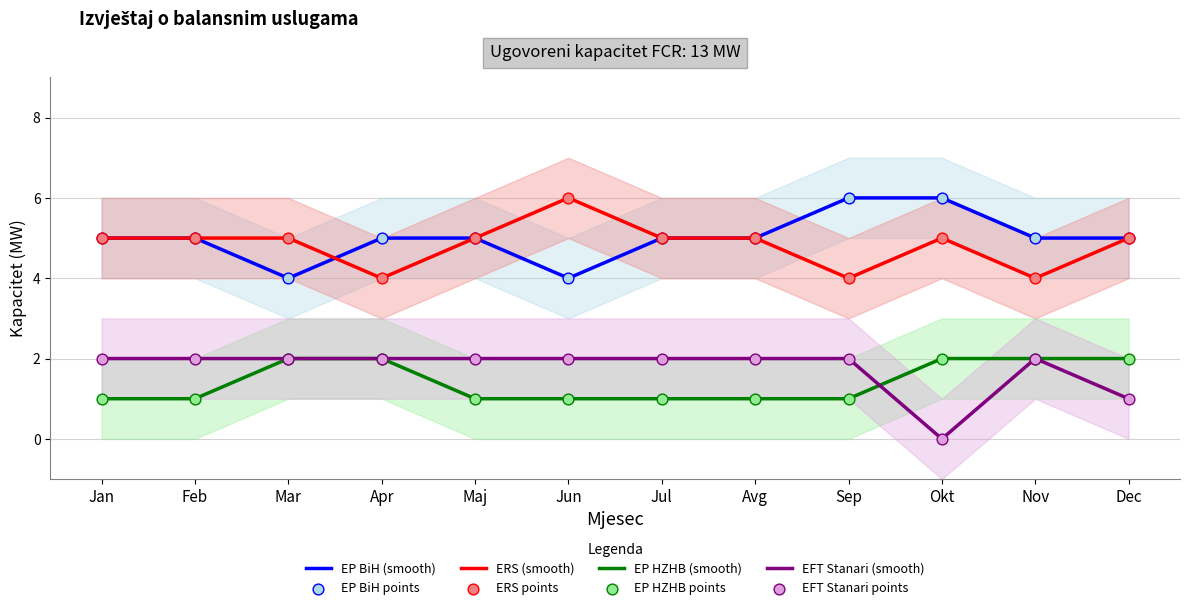

Which series reaches the maximum Y coordinate?

EP BiH